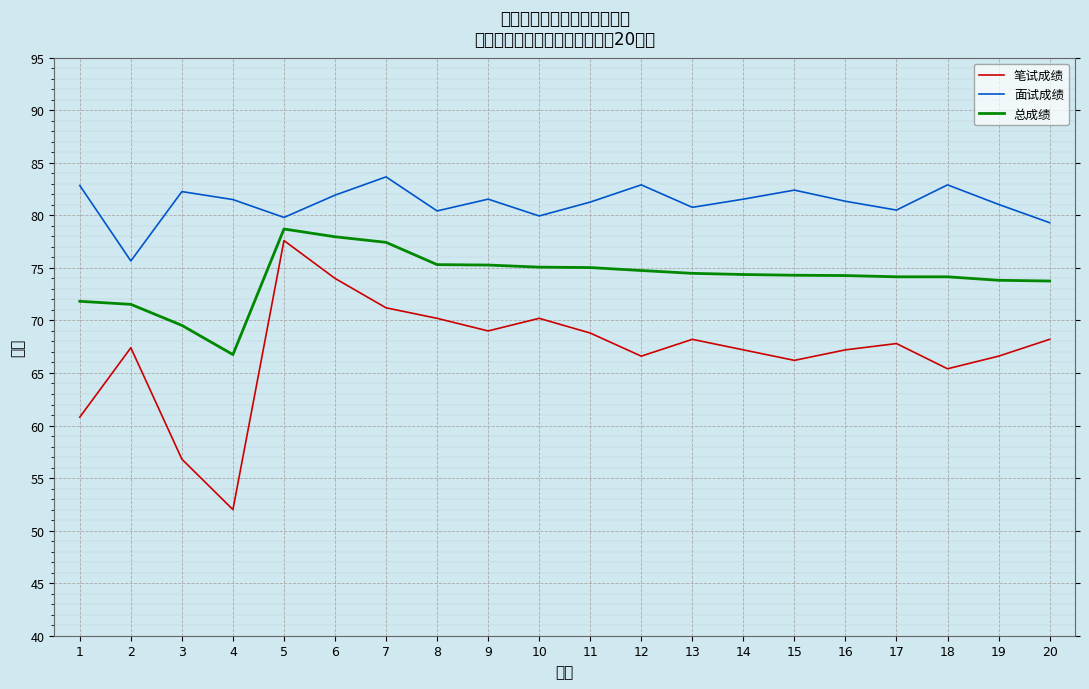

At which label does 面试成绩 first exceed 81?

1